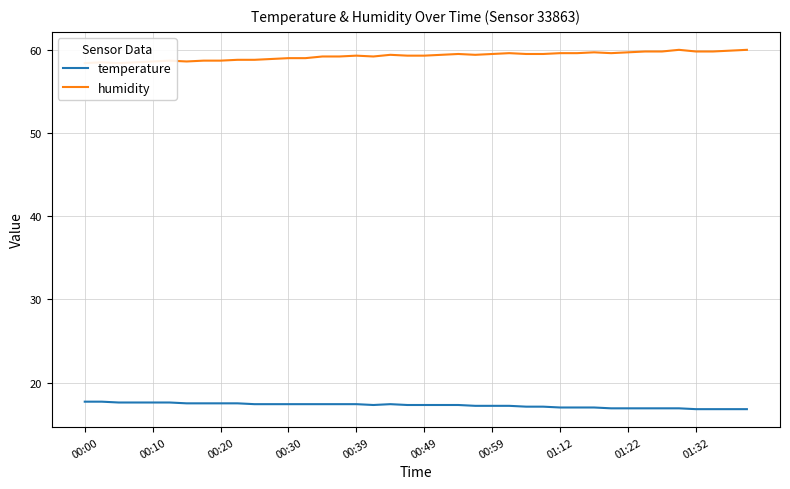

What is the maximum value shown in the chart?

60.0